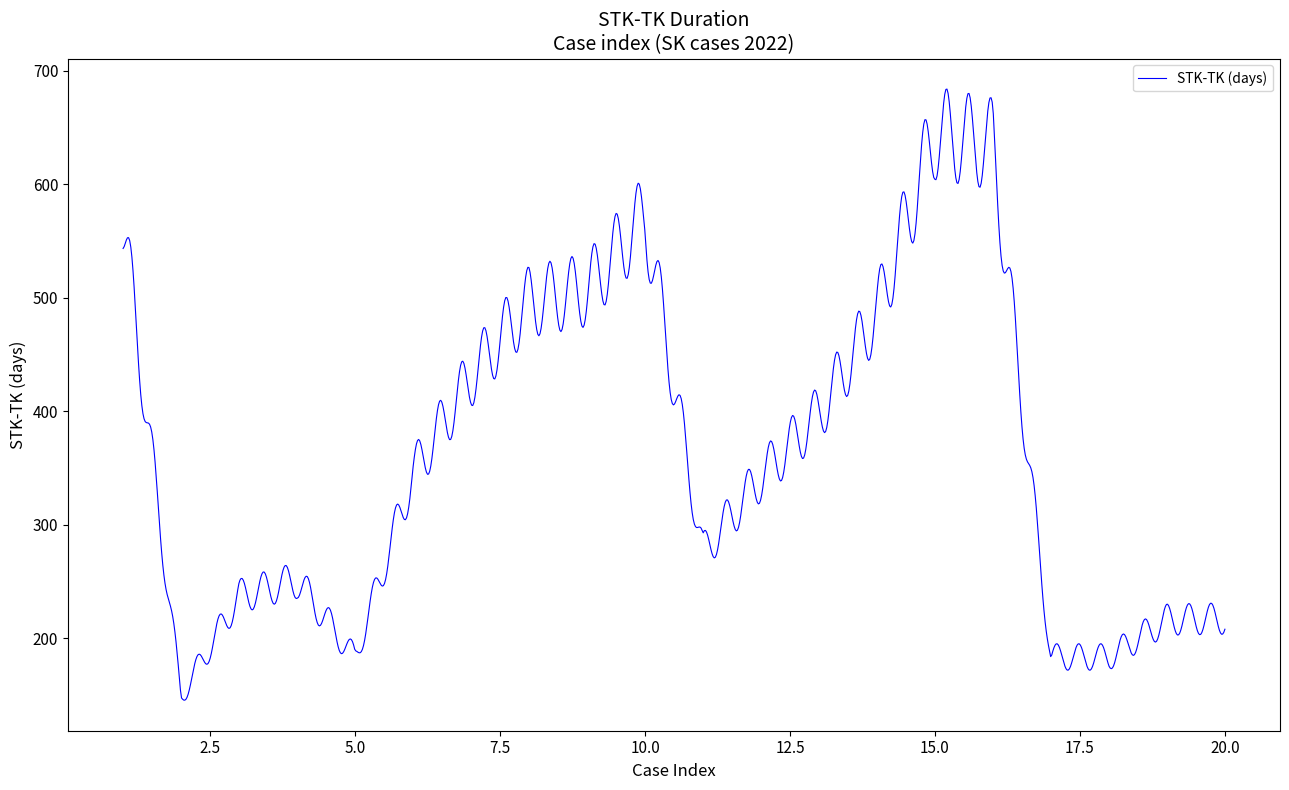

What is the greatest value displayed?

683.6